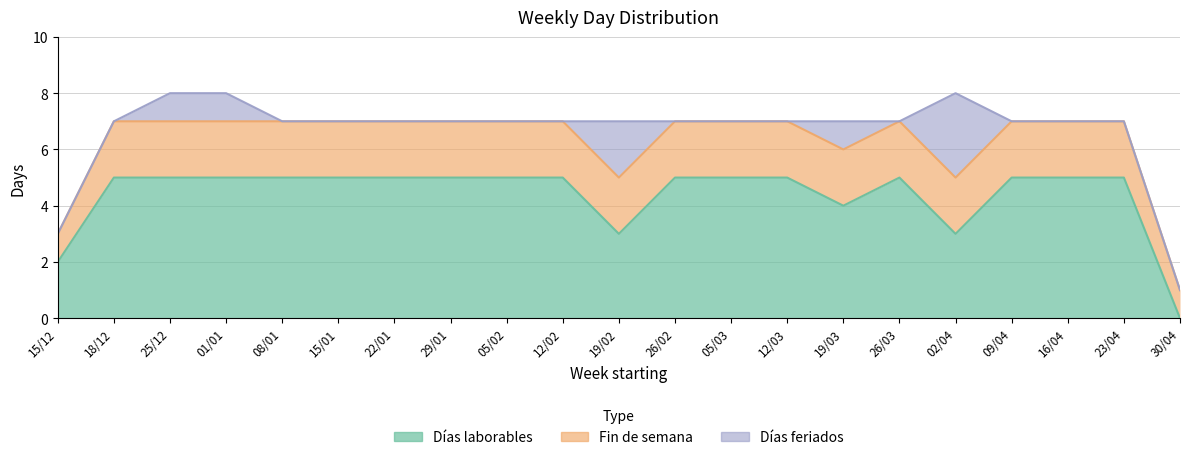

What is the spread (max minus min) of values at 15/12?

2